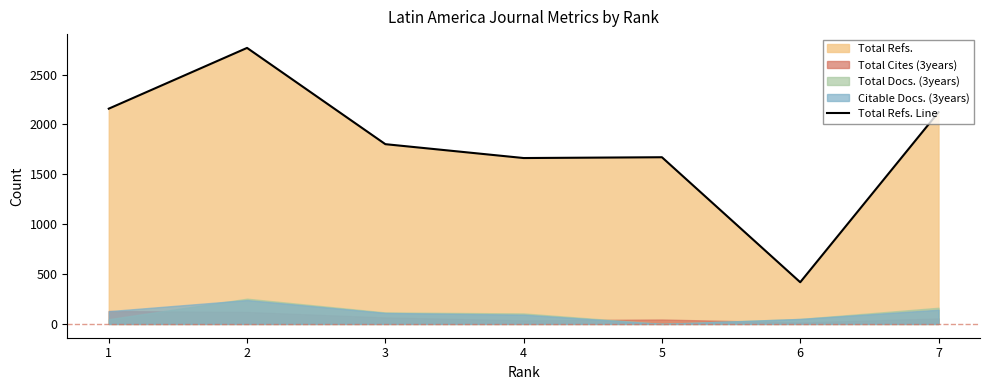

Reading left to right, transcribe all the data shown in this chart.

1=2158	2=2767	3=1802	4=1663	5=1671	6=418	7=2123